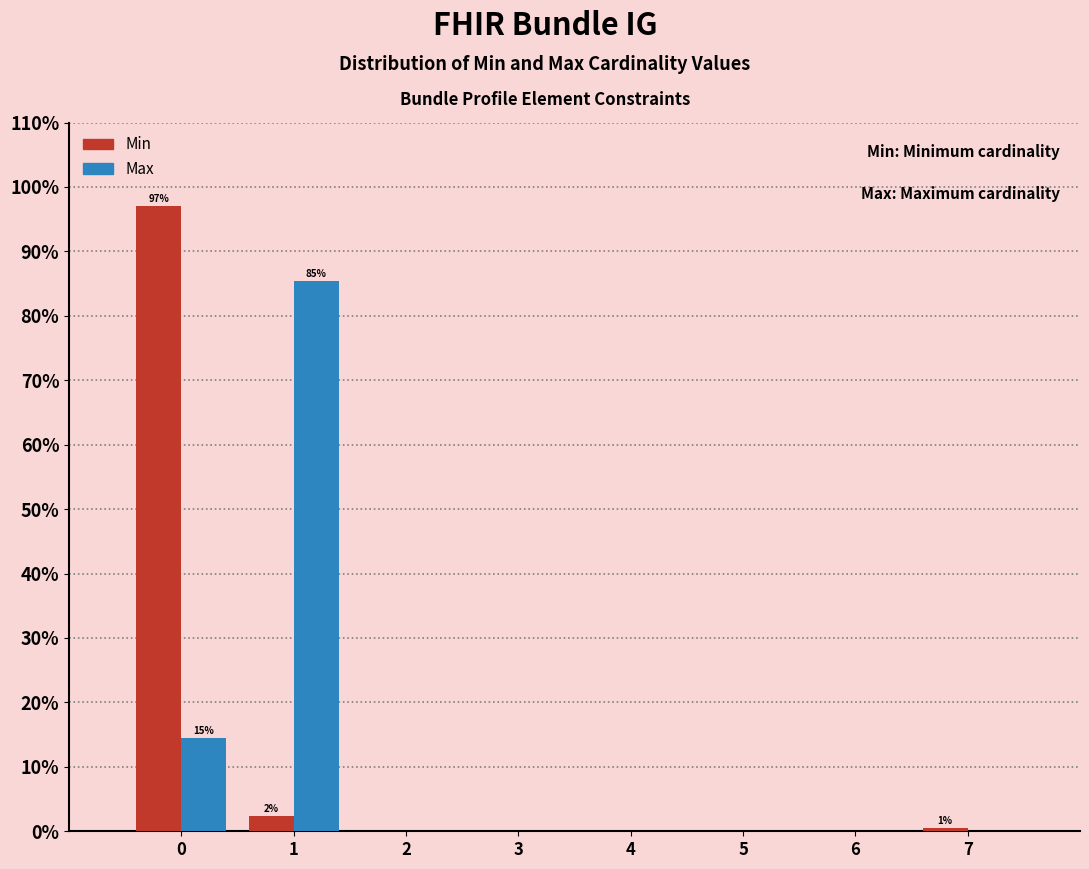

In the Max series, which range on the x-axis has the tallest bar?

0.5 to 1.5